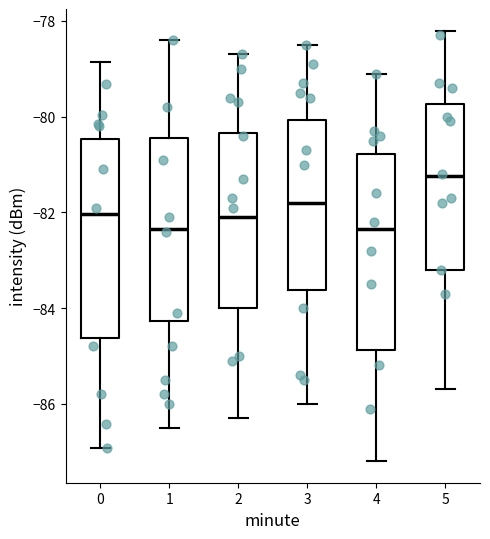

Reading left to right, read every box against the y-axis: the position of its median line, the range the box covers, and the ends of its whiskers. The values are not printed on the chart, so give them approximately, as read against the axis.

0: median -82.0, box -84.6 to -80.4, whiskers -87.0 to -78.8
1: median -82.4, box -84.2 to -80.4, whiskers -86.4 to -78.4
2: median -82.0, box -84.0 to -80.4, whiskers -86.2 to -78.6
3: median -81.8, box -83.6 to -80.0, whiskers -86.0 to -78.4
4: median -82.4, box -84.8 to -80.8, whiskers -87.2 to -79.0
5: median -81.2, box -83.2 to -79.8, whiskers -85.6 to -78.2